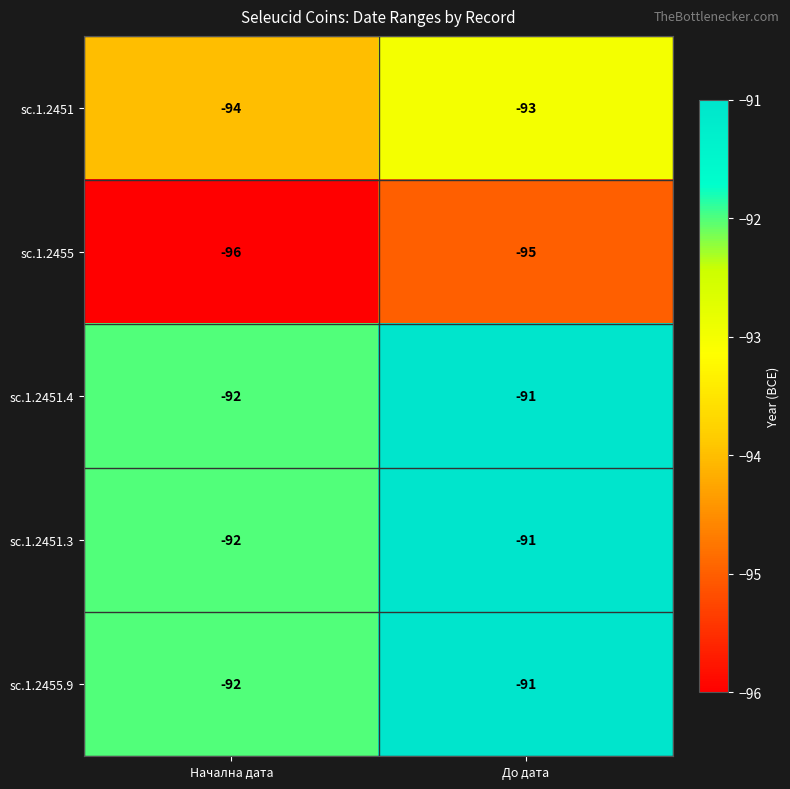

Reading right to left, transcribe all the data shown in this chart.

sc.1.2451: До дата=-93	Начална дата=-94
sc.1.2455: До дата=-95	Начална дата=-96
sc.1.2451.4: До дата=-91	Начална дата=-92
sc.1.2451.3: До дата=-91	Начална дата=-92
sc.1.2455.9: До дата=-91	Начална дата=-92